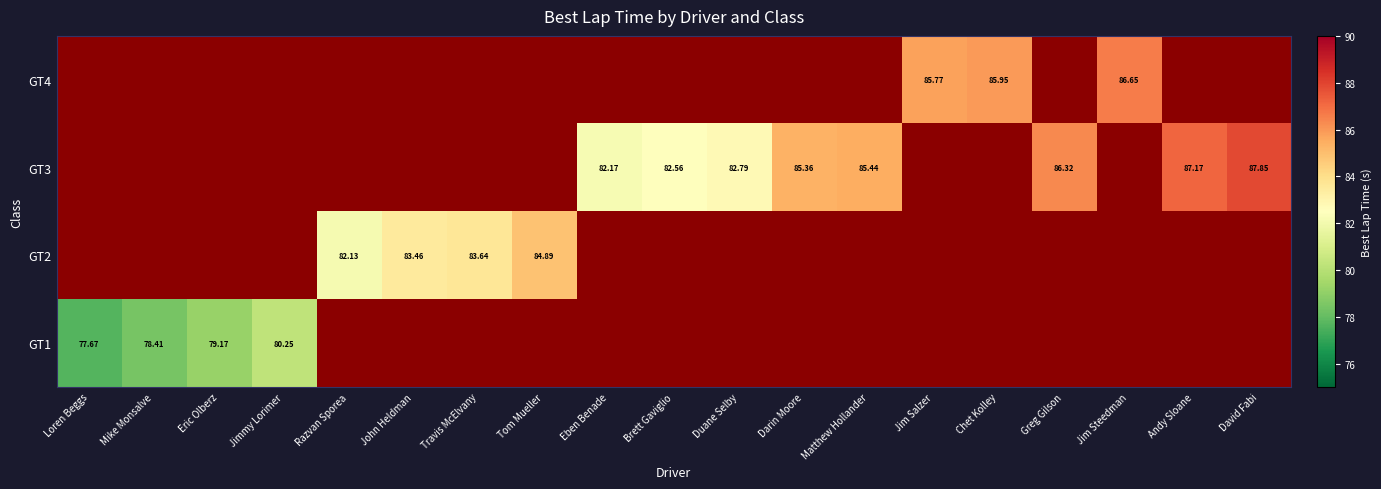

At which category does the chart reach its peak across all series?

David Fabi